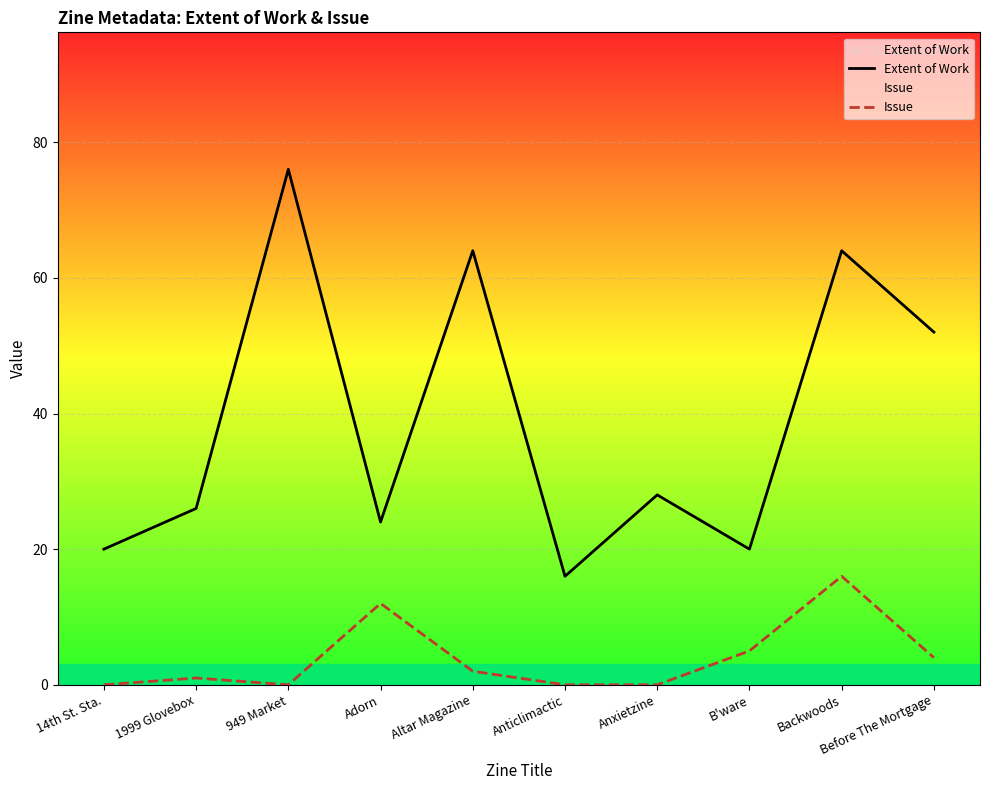

Where is the first local maximum for Issue?

1999 Glovebox